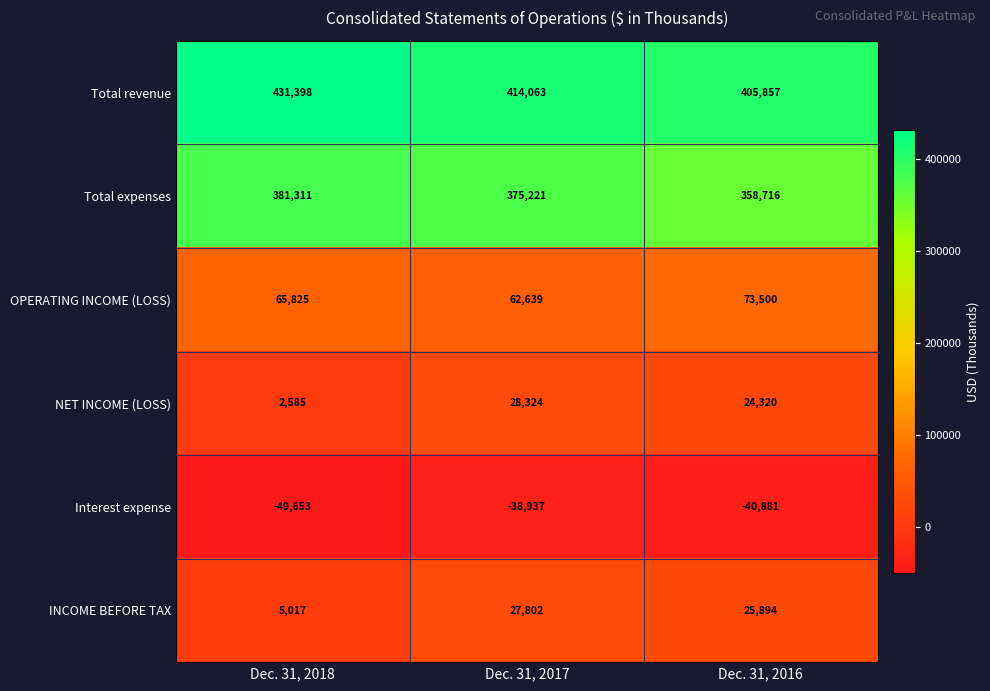

What is the maximum value for OPERATING INCOME (LOSS)?

73500